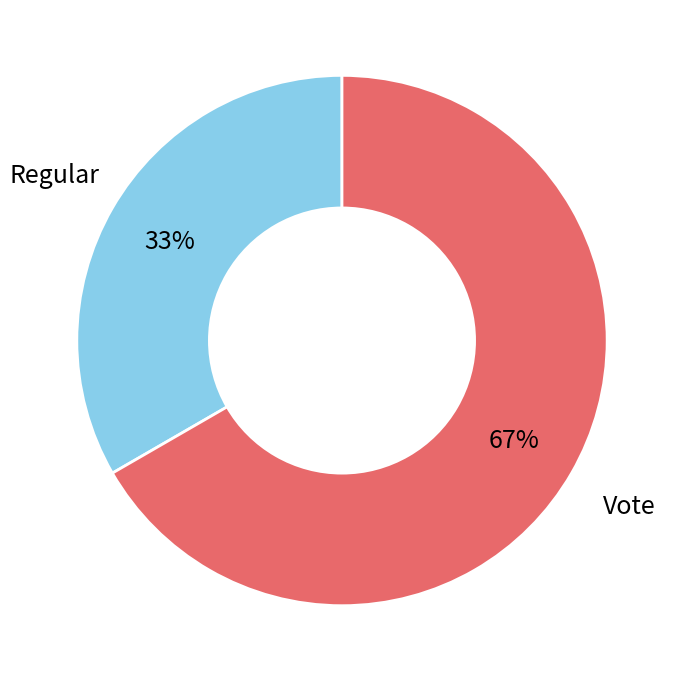

How many segments does this pie chart have?

2